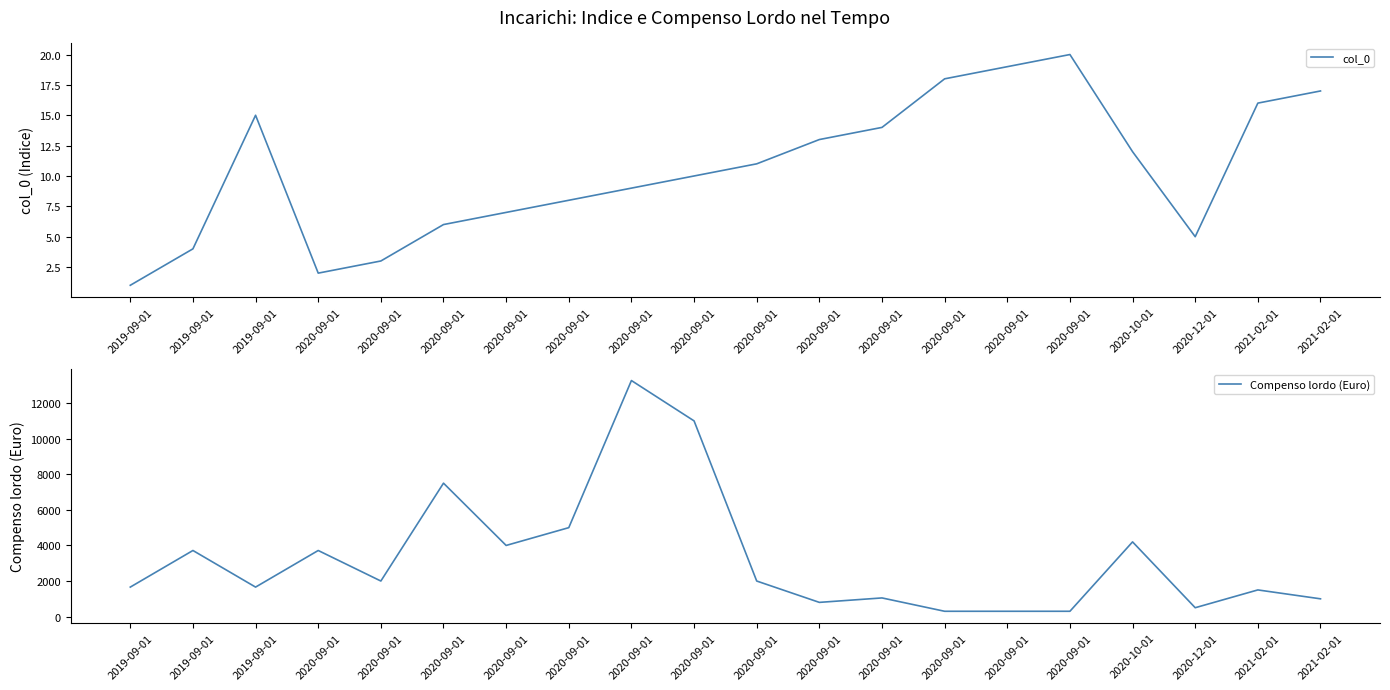

What is the spread (max minus min) of values at 2020-09-01?

3714.2